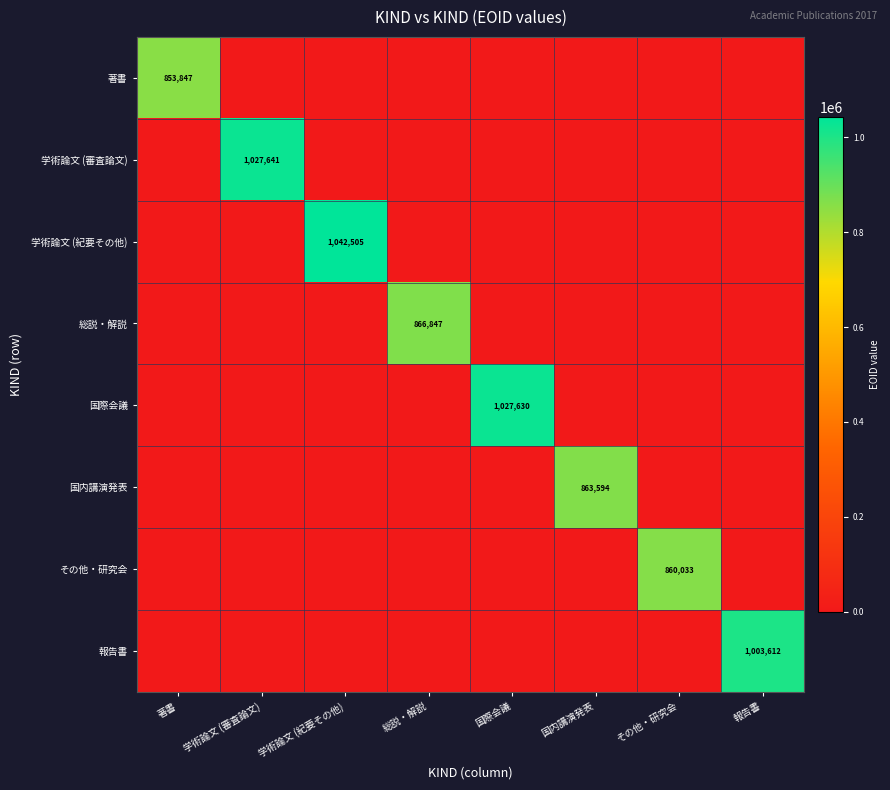

At which category does the chart reach its peak across all series?

学術論文 (紀要その他)